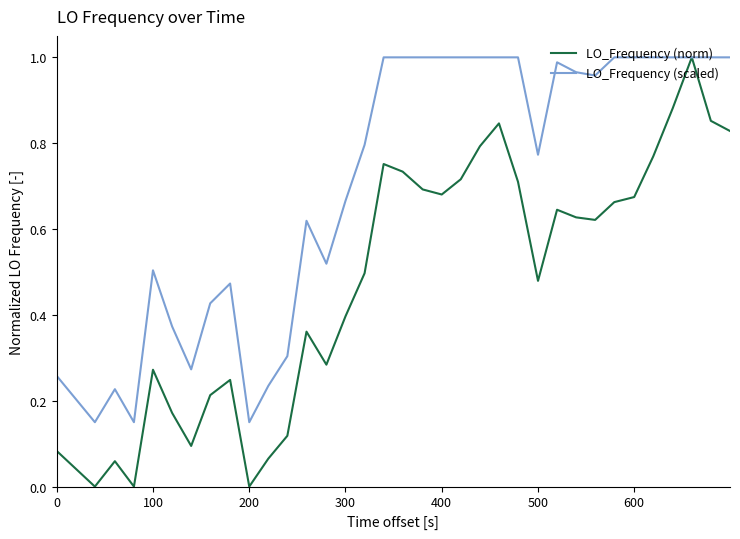

Which series has the widest spread of values?

LO_Frequency (norm)